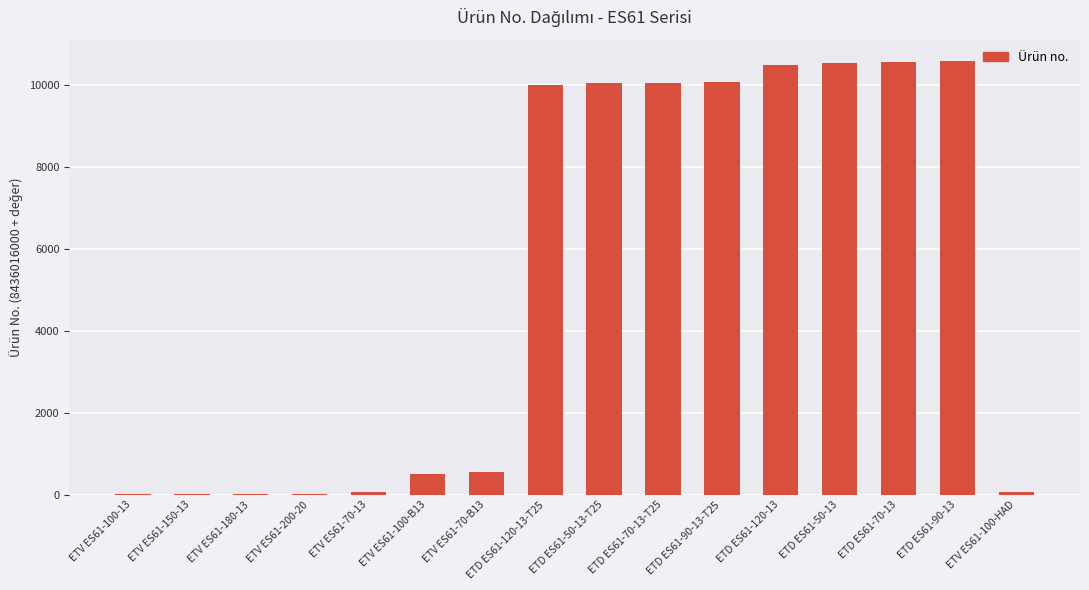

Which has a higher value, ETD ES61-90-13 or ETV ES61-180-13?

ETD ES61-90-13